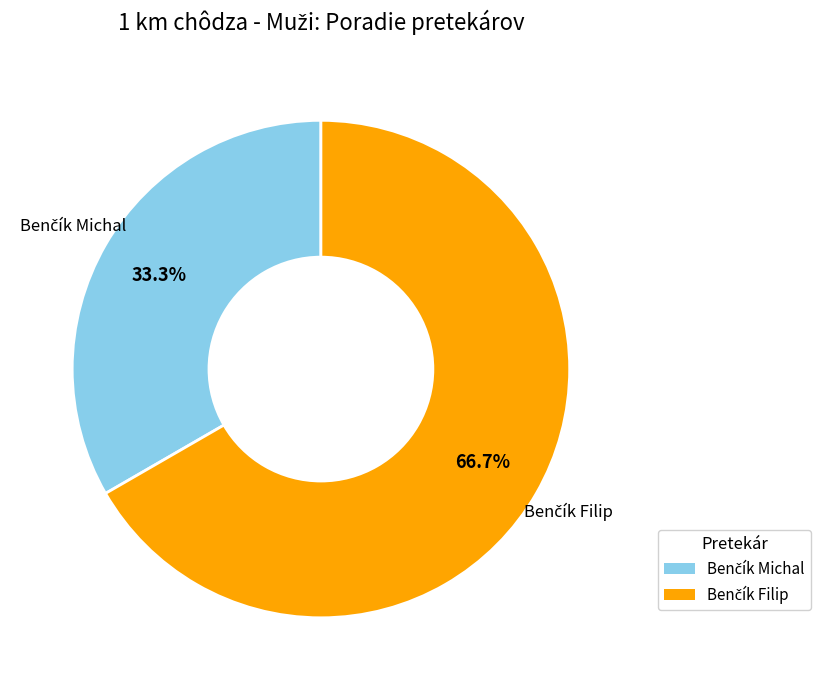

Count the number of slices in the pie.

2